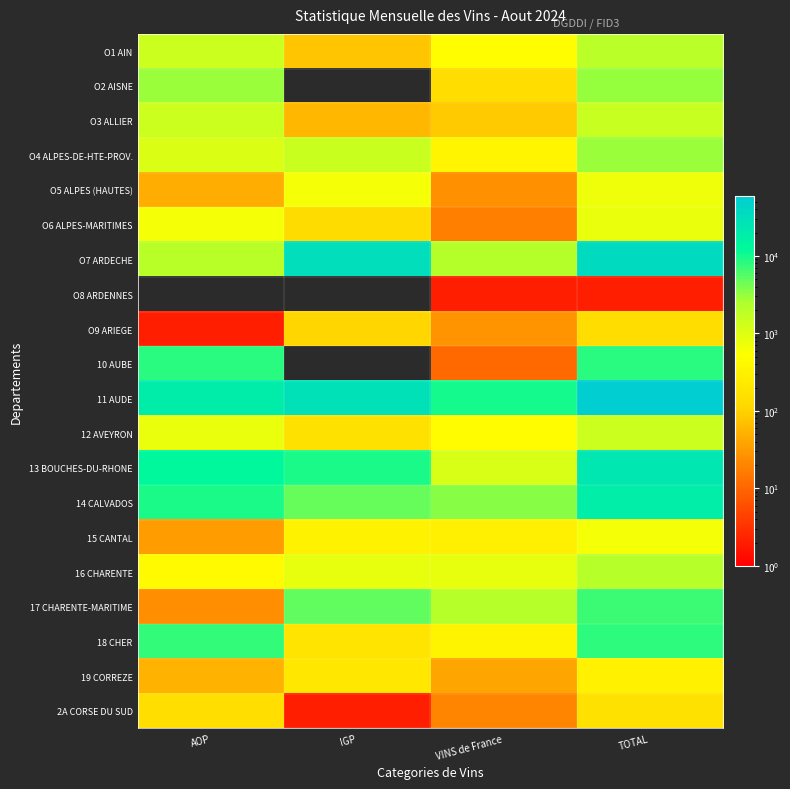

What is the total value across all series at AOP?

68671